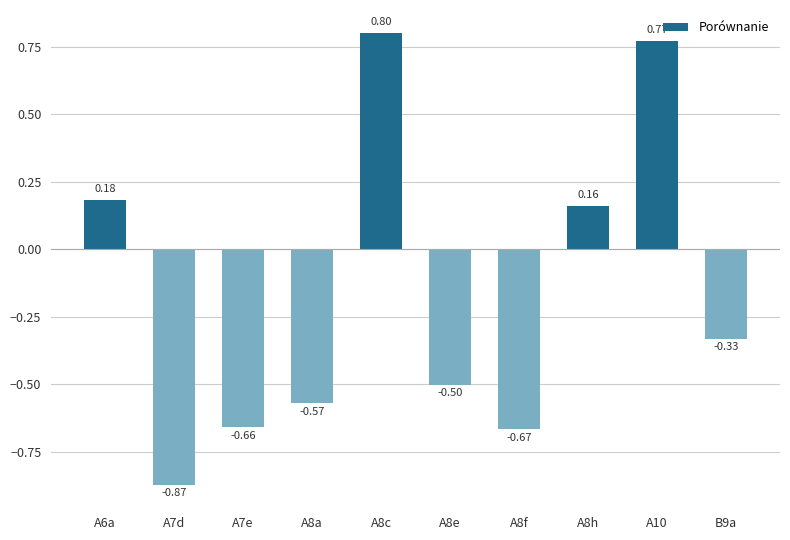

Rank the categories by value from lowest to highest.

A7d, A8f, A7e, A8a, A8e, B9a, A8h, A6a, A10, A8c